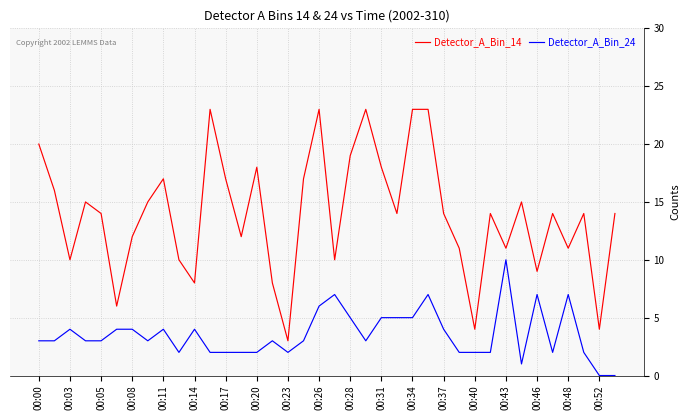

Rank the series by their maximum value, from lowest to highest.

Detector_A_Bin_24, Detector_A_Bin_14